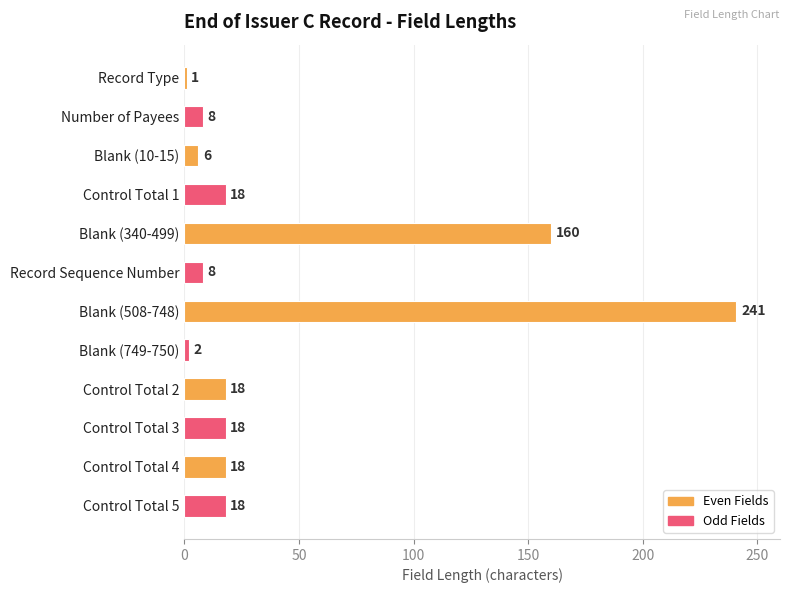

What is the difference between the second highest and minimum values?

159